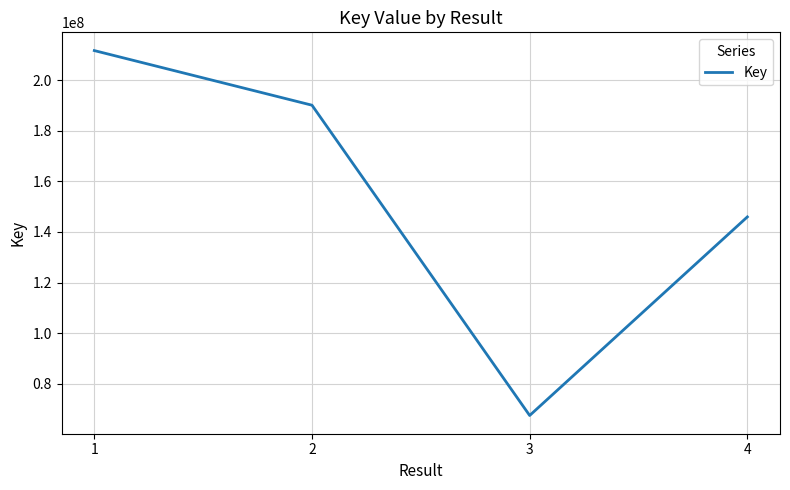

At which category does the chart reach its minimum across all series?

3